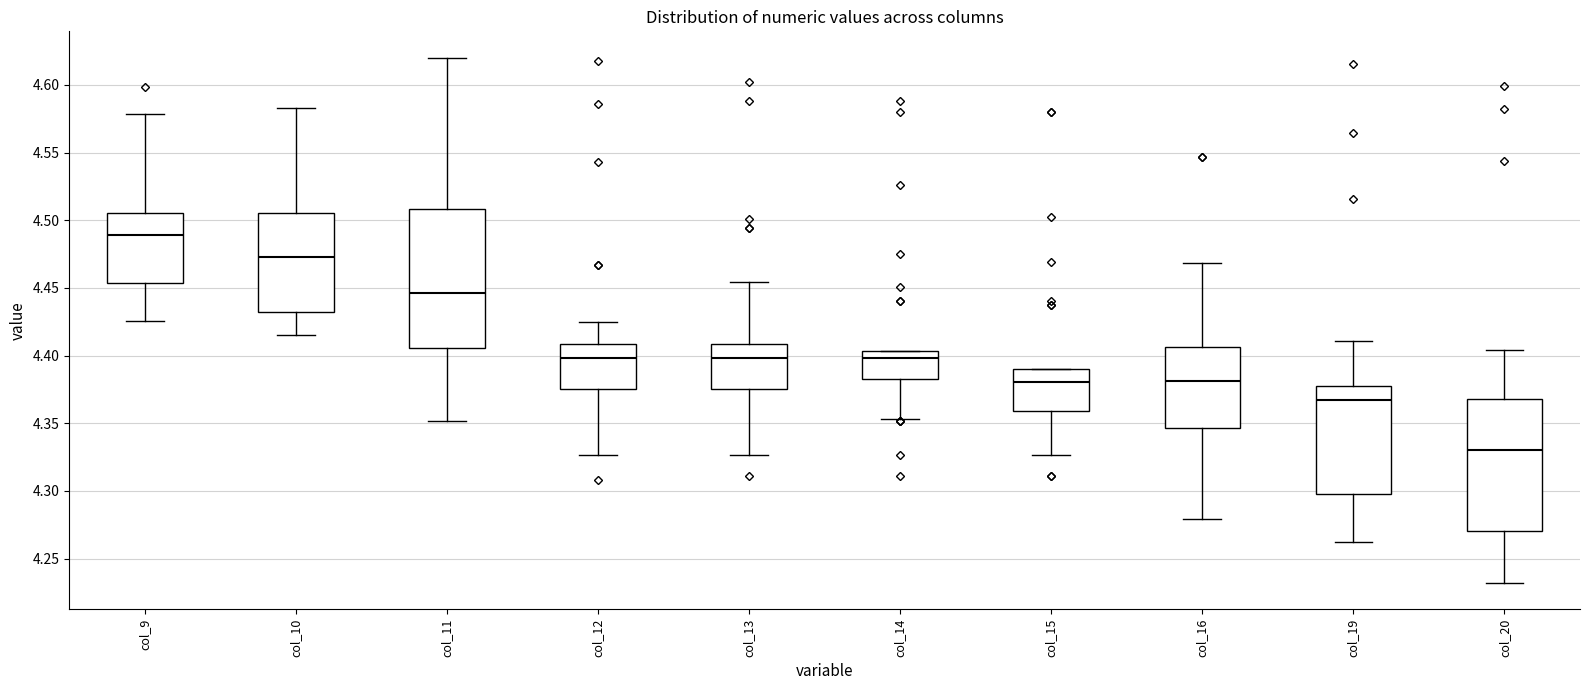

Reading left to right, transcribe this box plot: for each box, give where its median line is, the range the box spans, and where its two whiskers end, as read against the y-axis. The values are not printed on the chart, so give them approximately, as read against the axis.

col_9: median 4.490, box 4.455 to 4.505, whiskers 4.425 to 4.580
col_10: median 4.475, box 4.430 to 4.505, whiskers 4.415 to 4.585
col_11: median 4.445, box 4.405 to 4.510, whiskers 4.350 to 4.620
col_12: median 4.400, box 4.375 to 4.410, whiskers 4.325 to 4.425
col_13: median 4.400, box 4.375 to 4.410, whiskers 4.325 to 4.455
col_14: median 4.400, box 4.385 to 4.405, whiskers 4.355 to 4.405
col_15: median 4.380, box 4.360 to 4.390, whiskers 4.325 to 4.390
col_16: median 4.380, box 4.345 to 4.405, whiskers 4.280 to 4.470
col_19: median 4.365, box 4.295 to 4.375, whiskers 4.260 to 4.410
col_20: median 4.330, box 4.270 to 4.370, whiskers 4.230 to 4.405